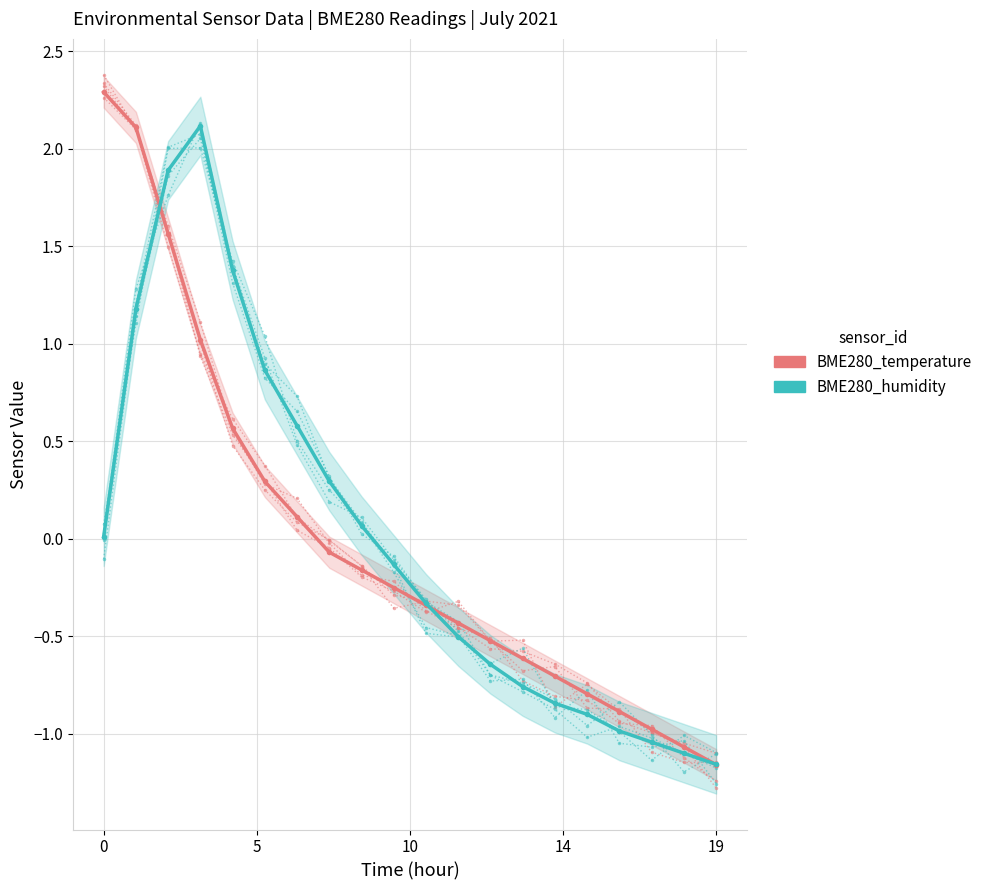

Reading left to right, extract all data points from this chart.

BME280_temperature: 2.3	2.1	1.6	1.1	0.6	0.3	0.2	-0.0	-0.2	-0.2	-0.4	-0.5	-0.5	-0.7	-0.8	-0.8	-0.9	-1.0	-1.1	-1.2
BME280_humidity: -0.0	1.2	2.0	2.1	1.3	0.8	0.7	0.3	0.0	-0.1	-0.3	-0.4	-0.7	-0.8	-0.9	-1.0	-1.0	-1.0	-1.1	-1.2
BME280_temperature_mean: 2.3	2.1	1.6	1.0	0.6	0.3	0.1	-0.1	-0.2	-0.2	-0.3	-0.4	-0.5	-0.6	-0.7	-0.8	-0.9	-1.0	-1.1	-1.2
BME280_humidity_mean: 0.0	1.2	1.9	2.1	1.4	0.9	0.6	0.3	0.1	-0.1	-0.3	-0.5	-0.6	-0.8	-0.8	-0.9	-1.0	-1.0	-1.1	-1.2